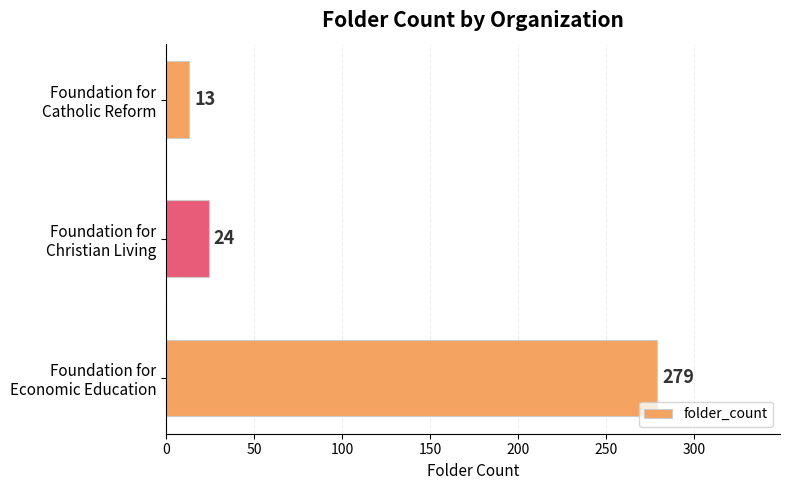

How many data points does each series have?

3